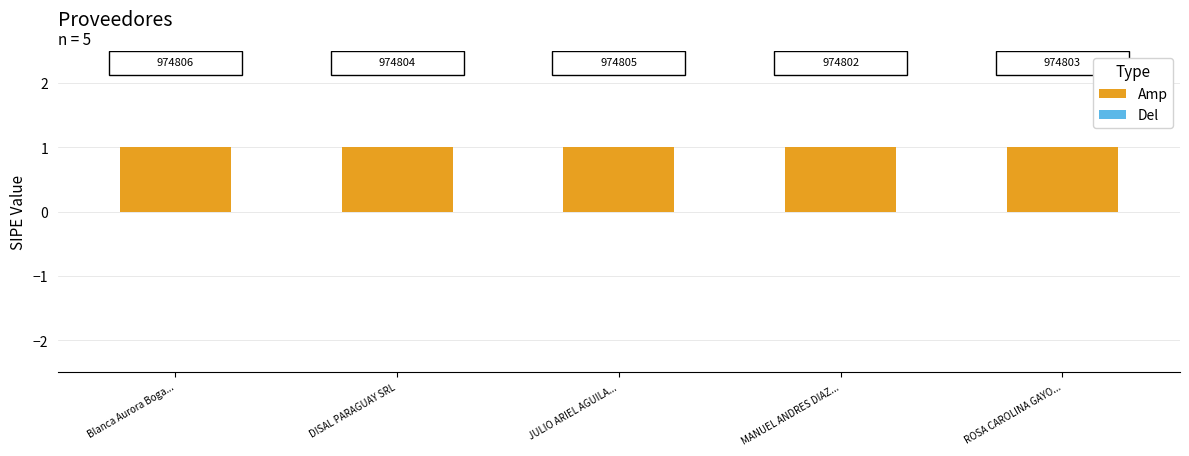

Which series has the widest spread of values?

Amp